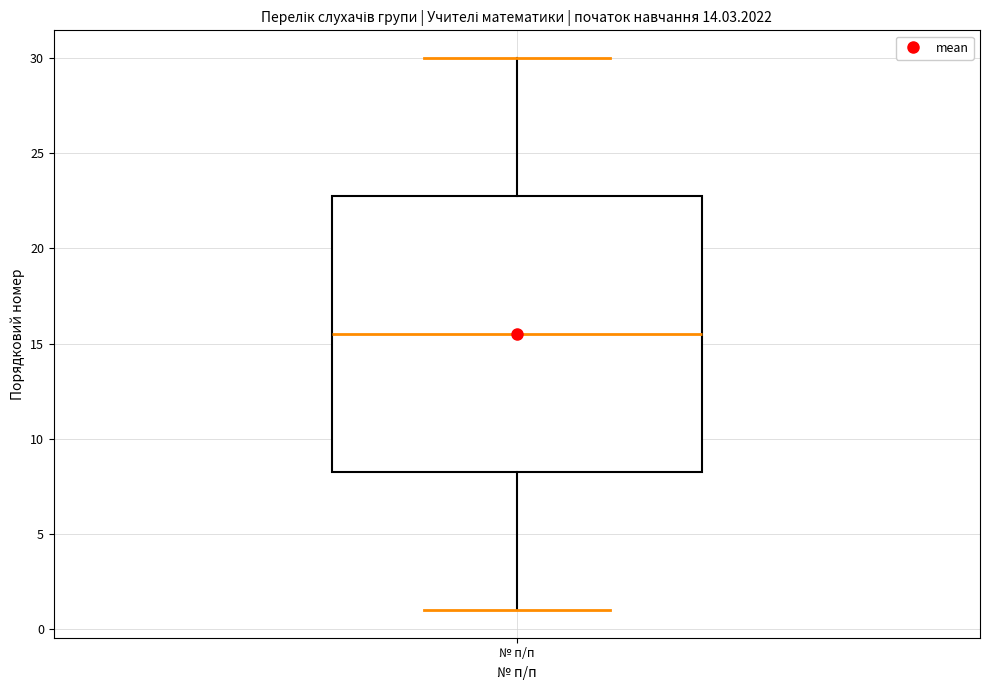

Transcribe this box plot: give where the median line is, the range the box spans, and where the two whiskers end, as read against the y-axis. The values are not printed on the chart, so give them approximately, as read against the axis.

median 15.5, box 8.5 to 23.0, whiskers 1.0 to 30.0